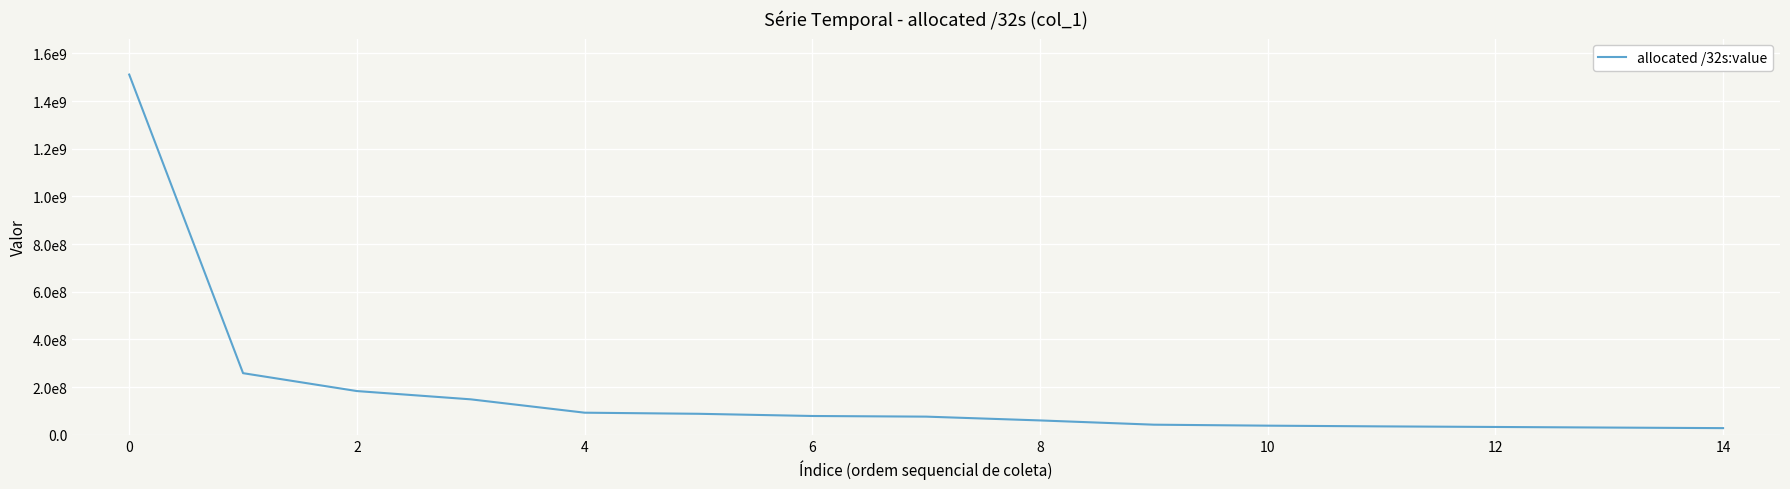

Does the chart have visible grid lines?

Yes